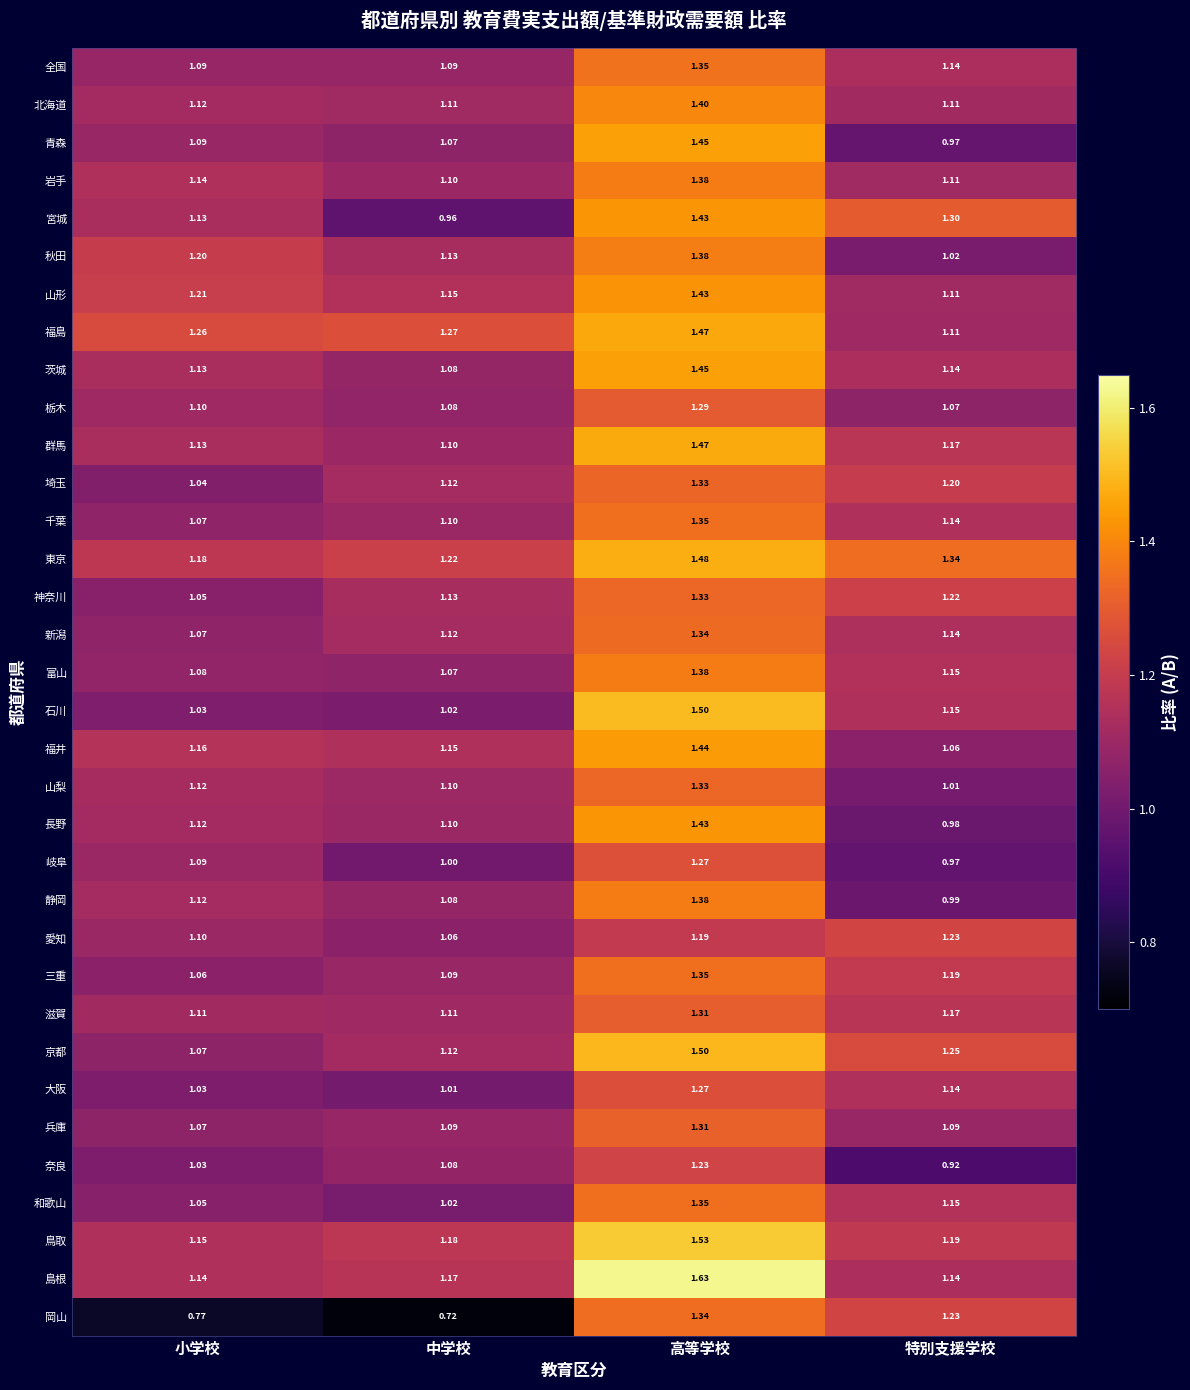

At which label is 鳥取 closest to 1?

小学校